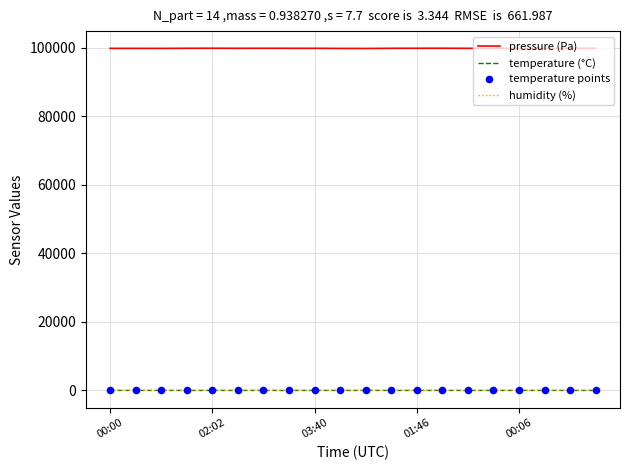

Which series has the widest spread of values?

pressure (Pa)